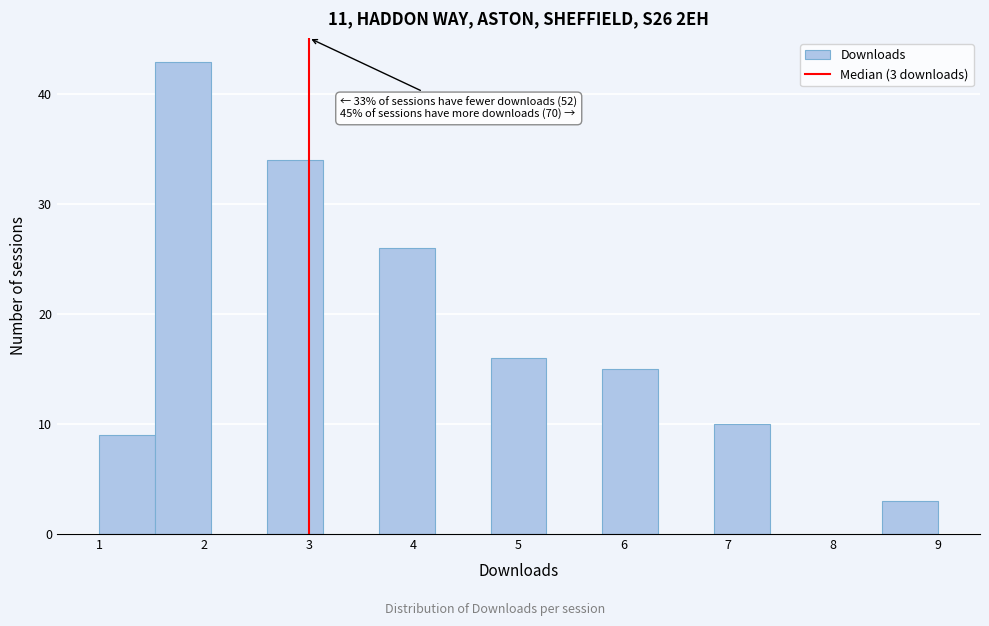

Which range on the x-axis has the tallest bar?

1.5 to 2.1